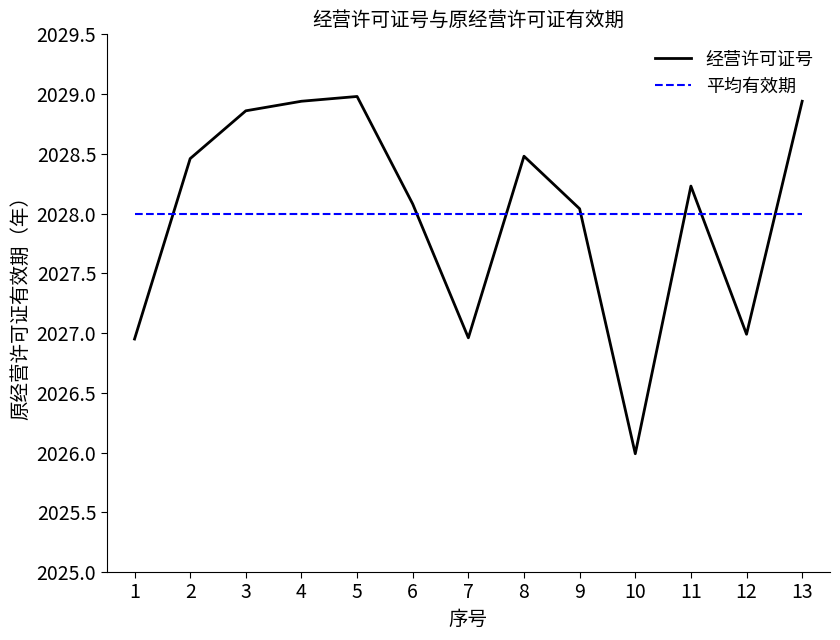

What is the smallest value displayed?

2026.0